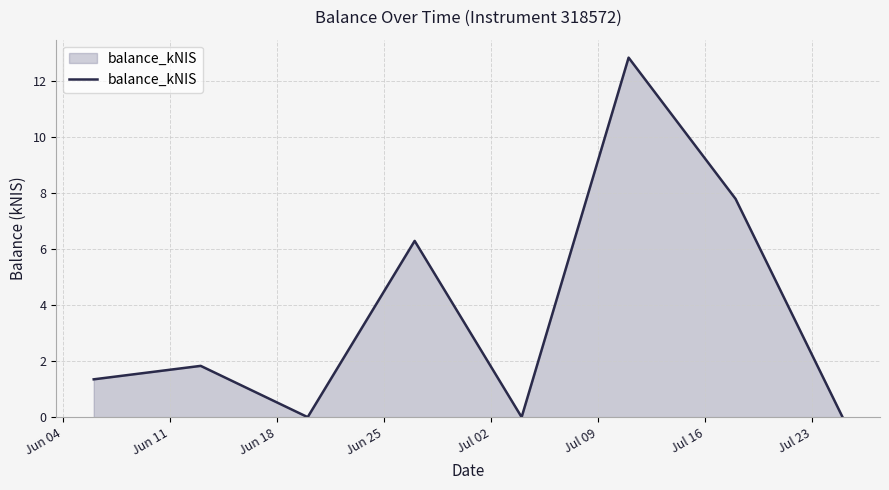

True or false: the data has more than 2 interior local peaks.

True